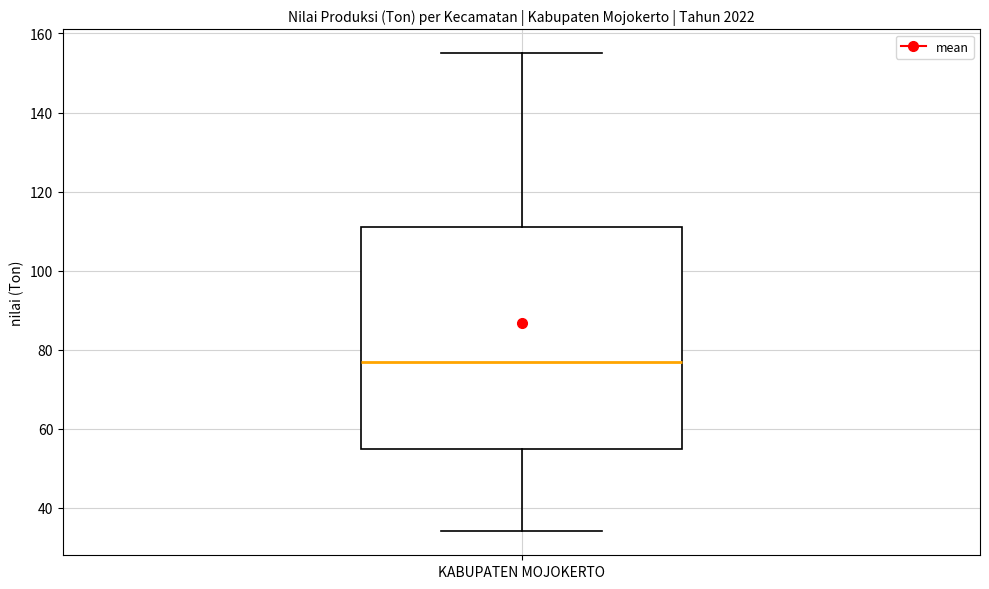

Where is the lower edge of the box for KABUPATEN MOJOKERTO on the y-axis? The values are not printed on the chart, so give them approximately, as read against the axis.

54